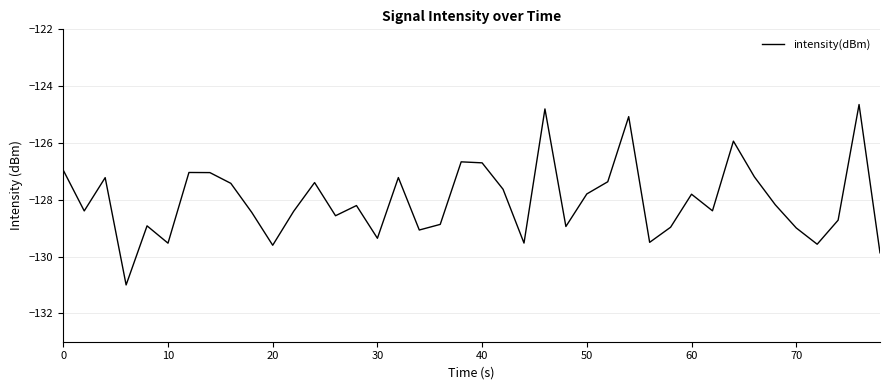

What is the difference between the maximum and minimum values?

6.4